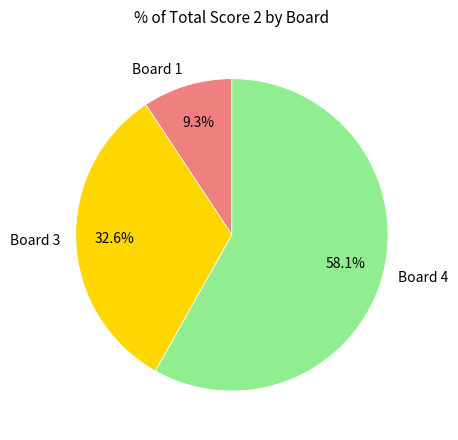

Rank the categories by value from lowest to highest.

Board 1, Board 3, Board 4